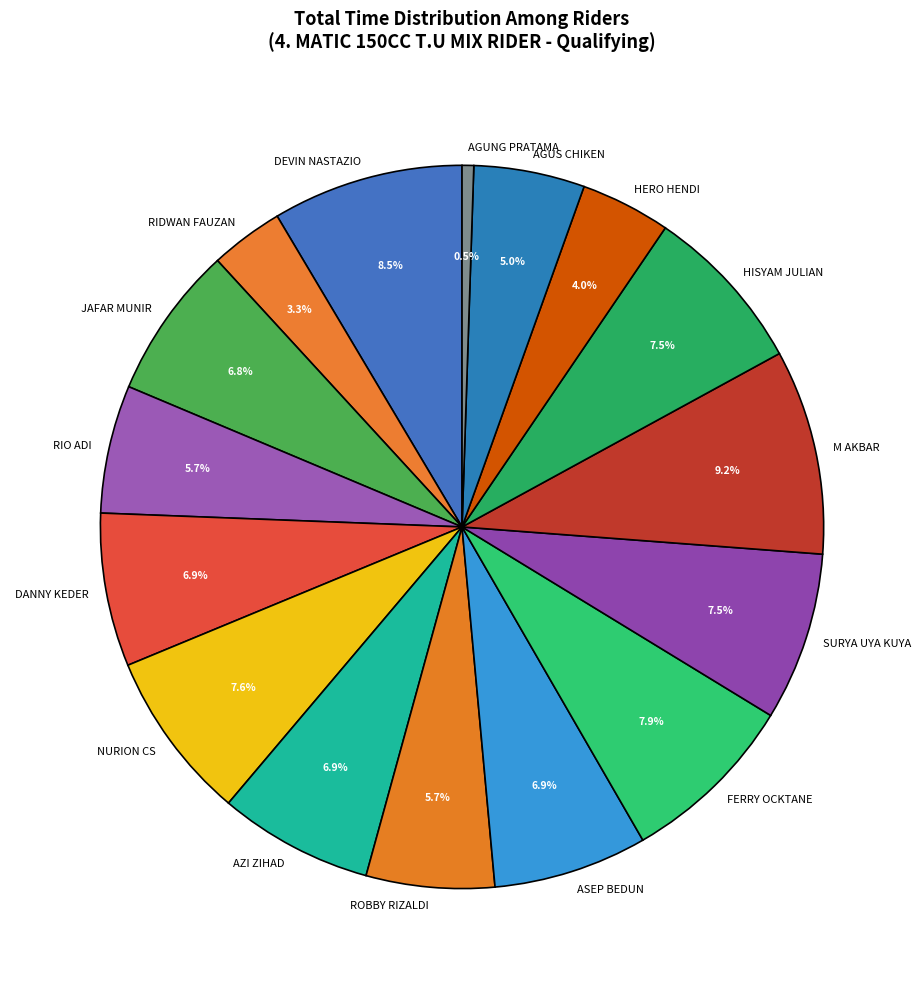

Combined, do SURYA UYA KUYA and RIDWAN FAUZAN account for over 50%?

No